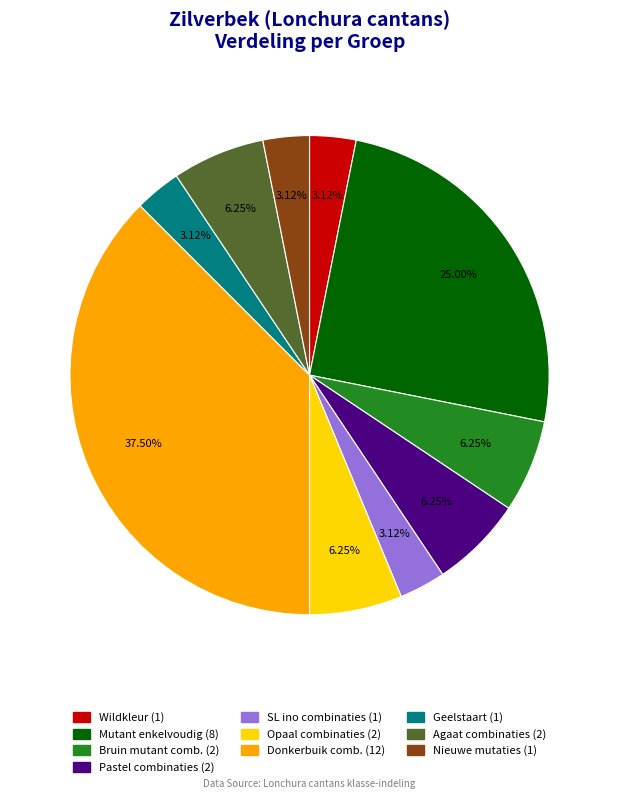

Does any single category account for the majority?

No